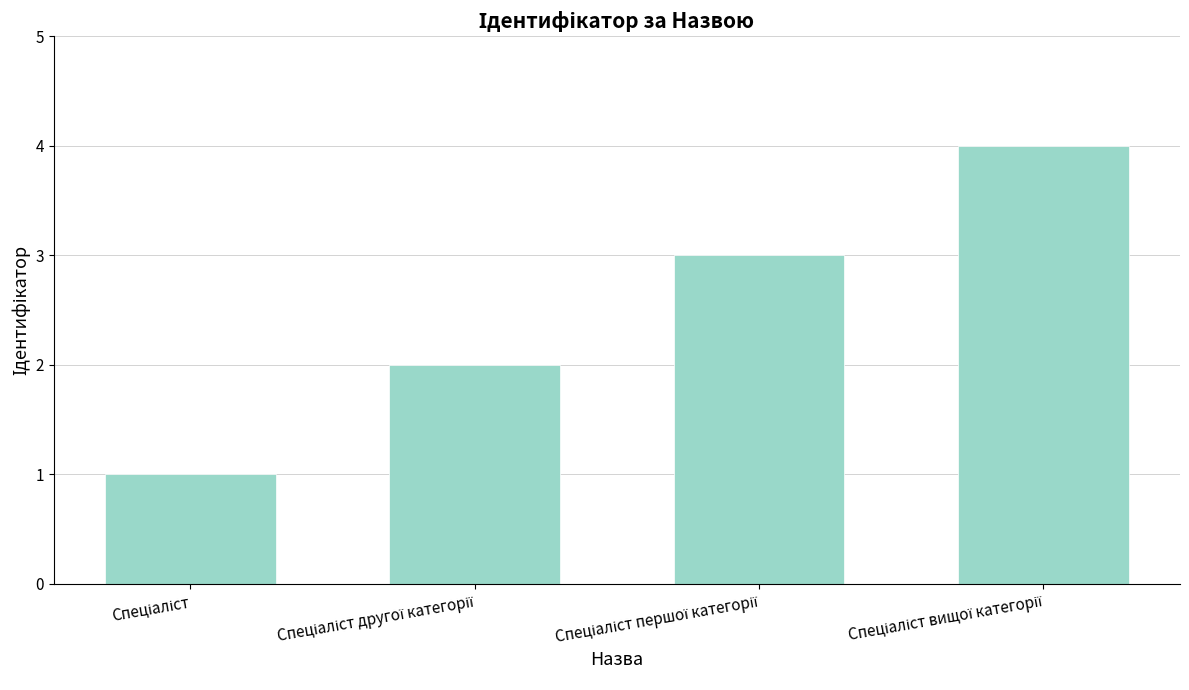

What is the sum of all values?

10